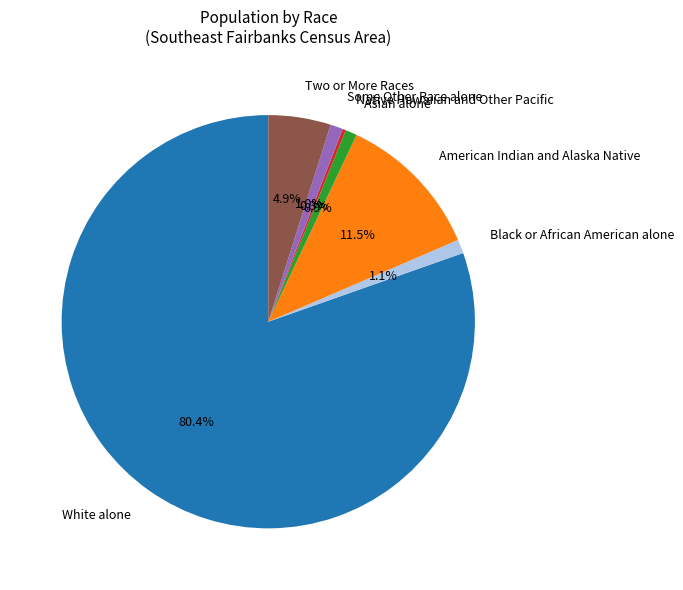

To the nearest percent, what is the difference between the largest and smallest slice percentages?

80%